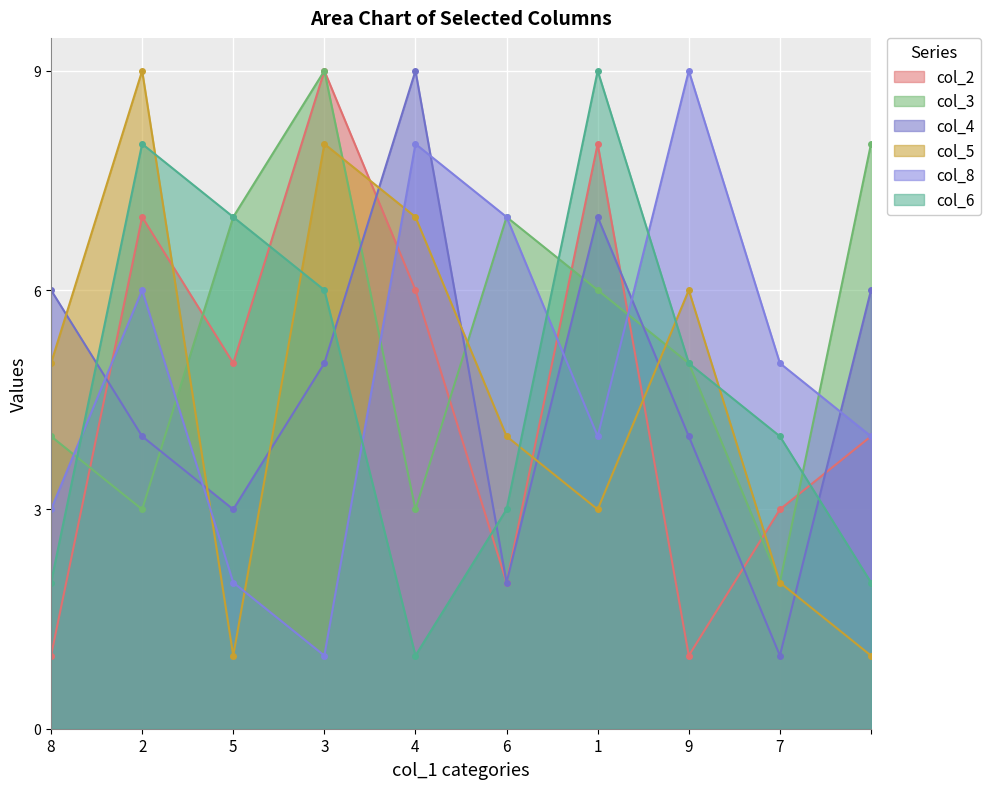

Which series has the widest spread of values?

col_2